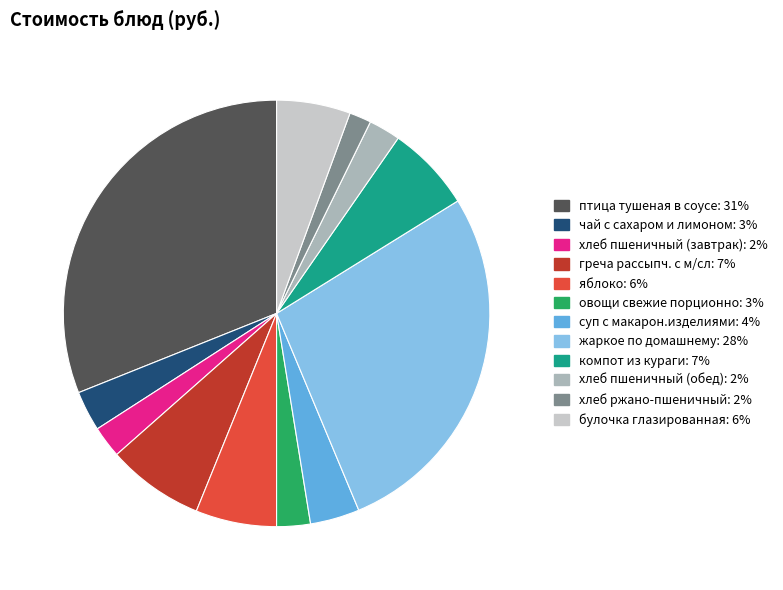

Rank the categories by value from lowest to highest.

хлеб ржано-пшеничный, хлеб пшеничный (завтрак), хлеб пшеничный (обед), овощи свежие порционно, чай с сахаром и лимоном, суп с макарон.изделиями, булочка глазированная, яблоко, компот из кураги, греча рассыпч. с м/сл, жаркое по домашнему, птица тушеная в соусе